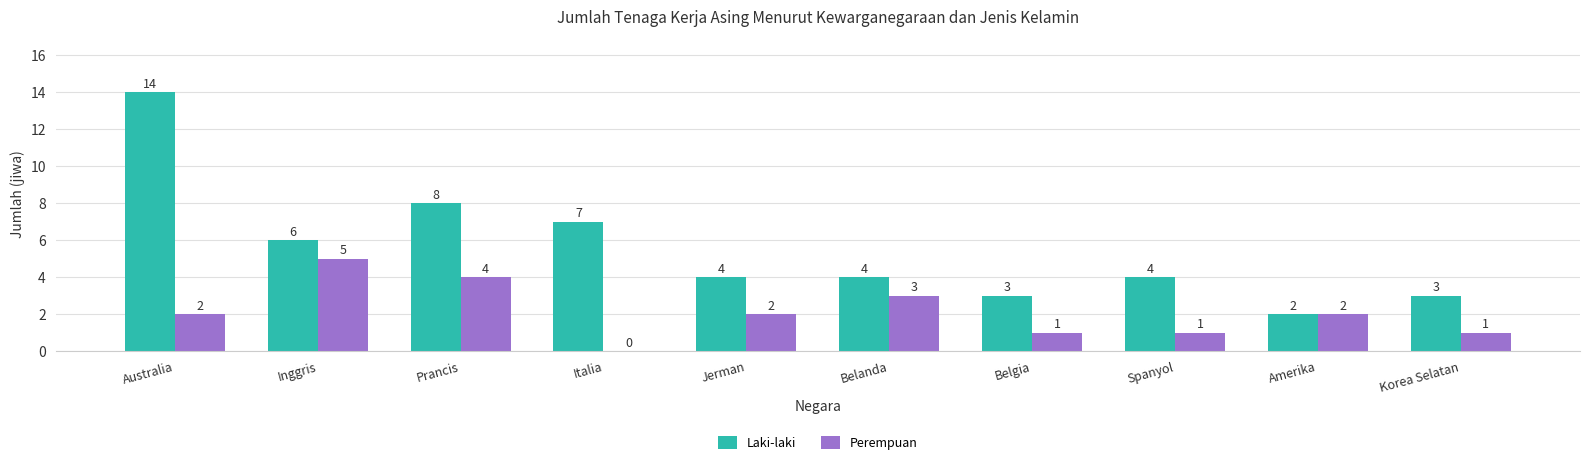

How many data points does each series have?

10